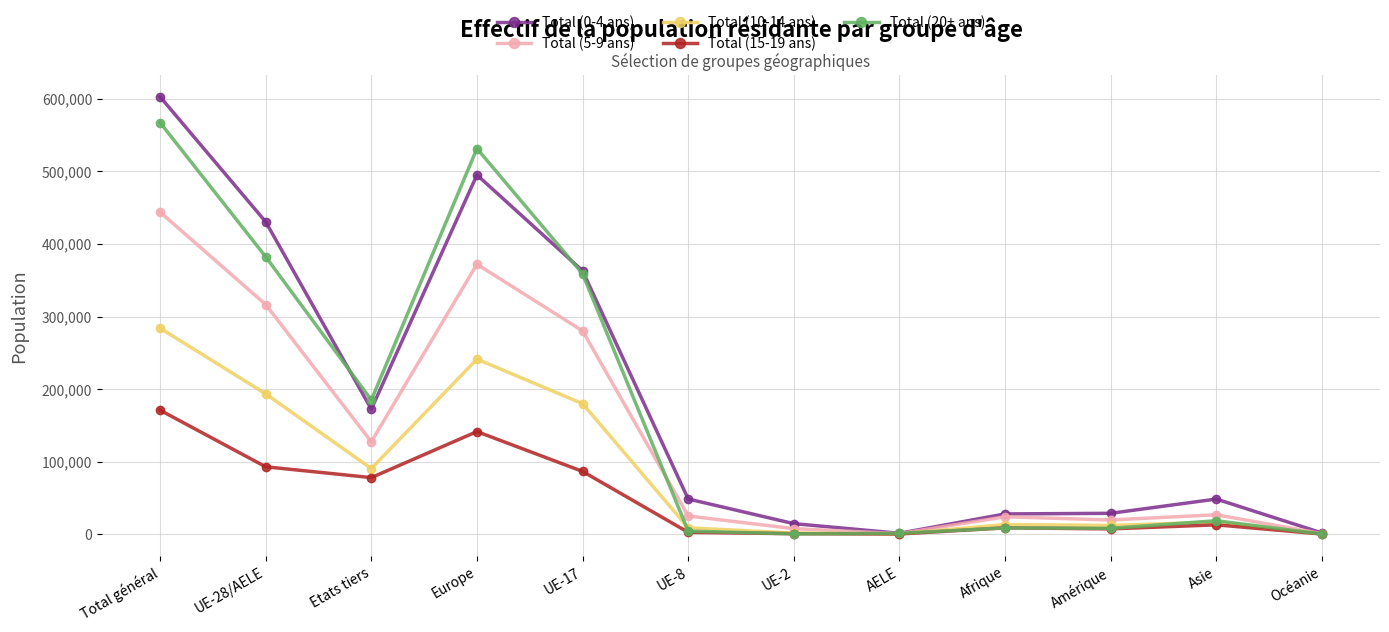

Read the Total (20+ ans) value at Europe, to the nearest 50.

531550